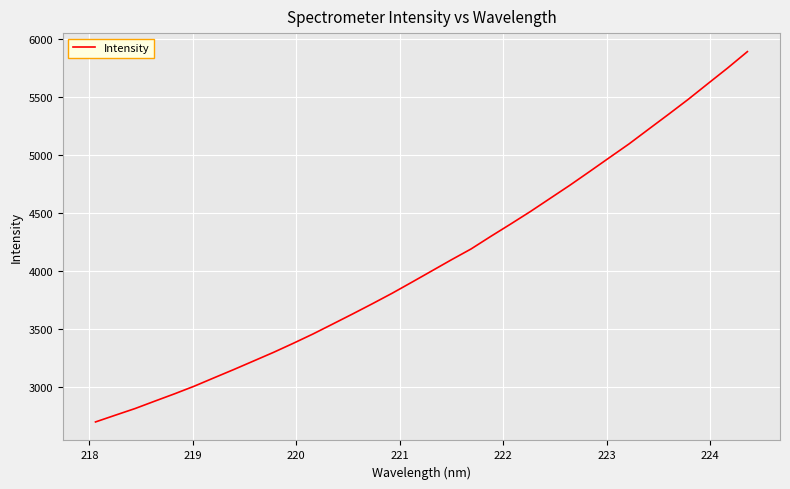

What is the average value?

4071.6